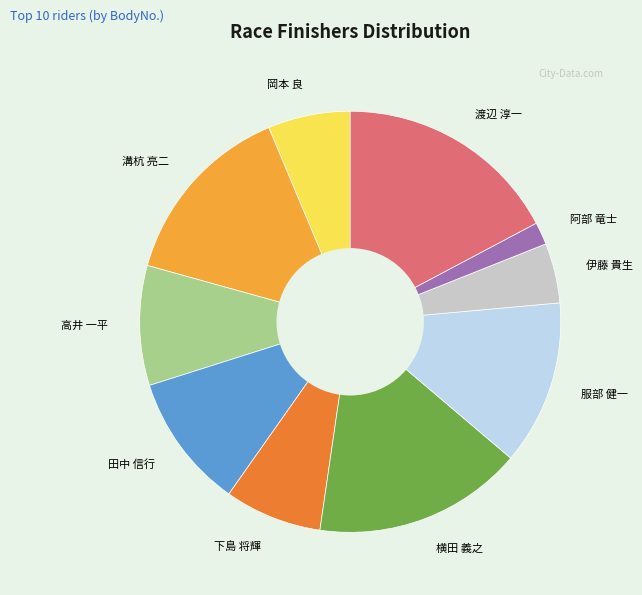

What is the ratio of the value at 伊藤 貴生 to the value at 阿部 竜士?

2.7